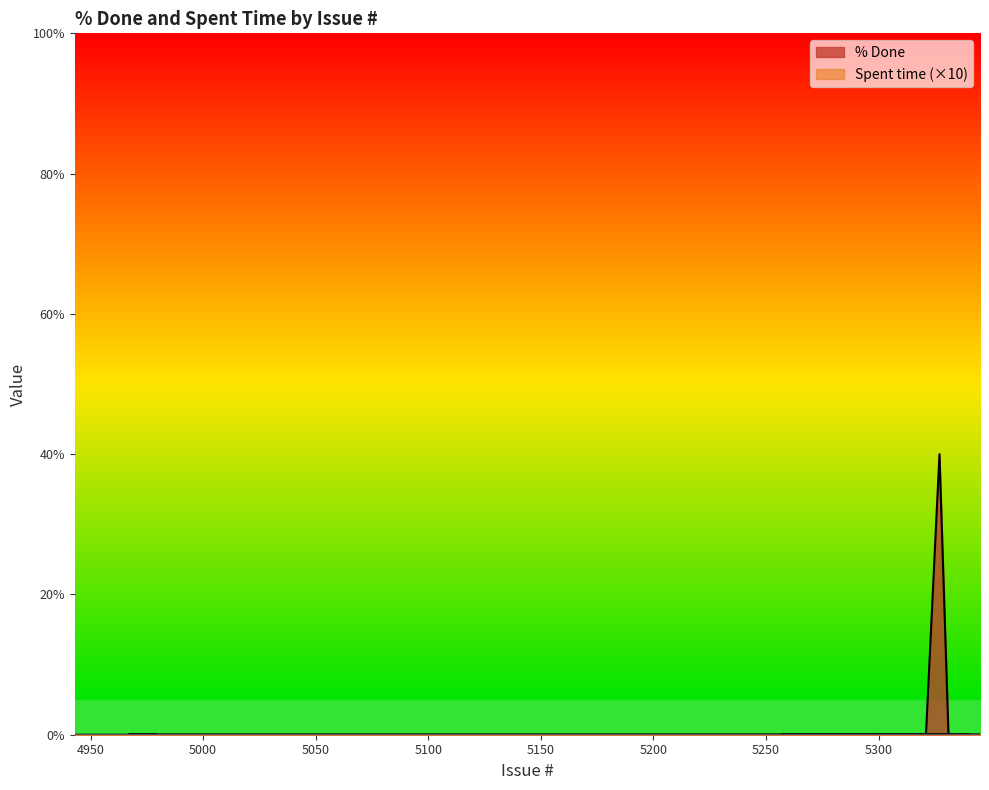

What is the label of the 19th point from the right?

5321